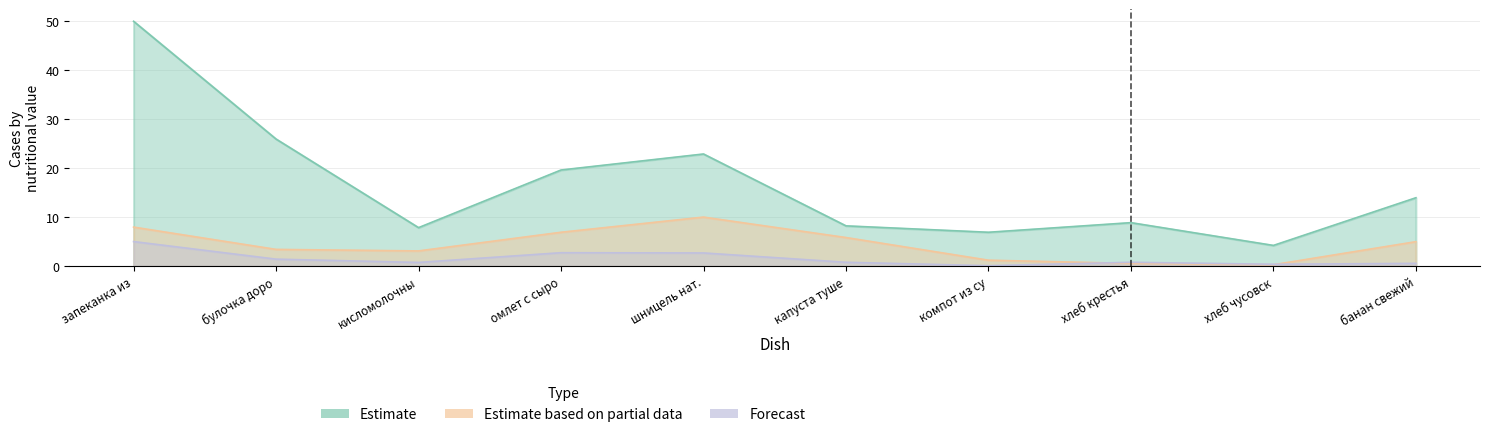

Which series has the largest range (max minus min)?

Estimate